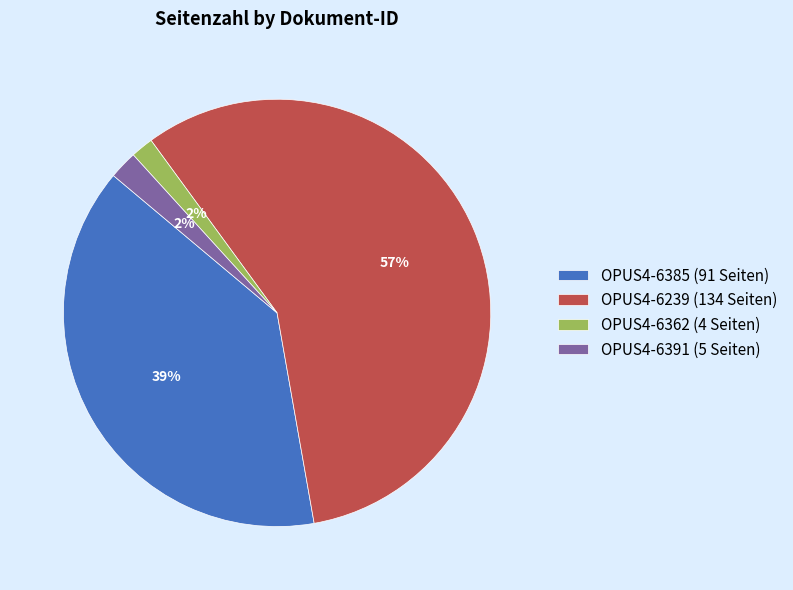

To the nearest percent, what is the combined percentage of OPUS4-6391 (5 Seiten) and OPUS4-6385 (91 Seiten)?

41%